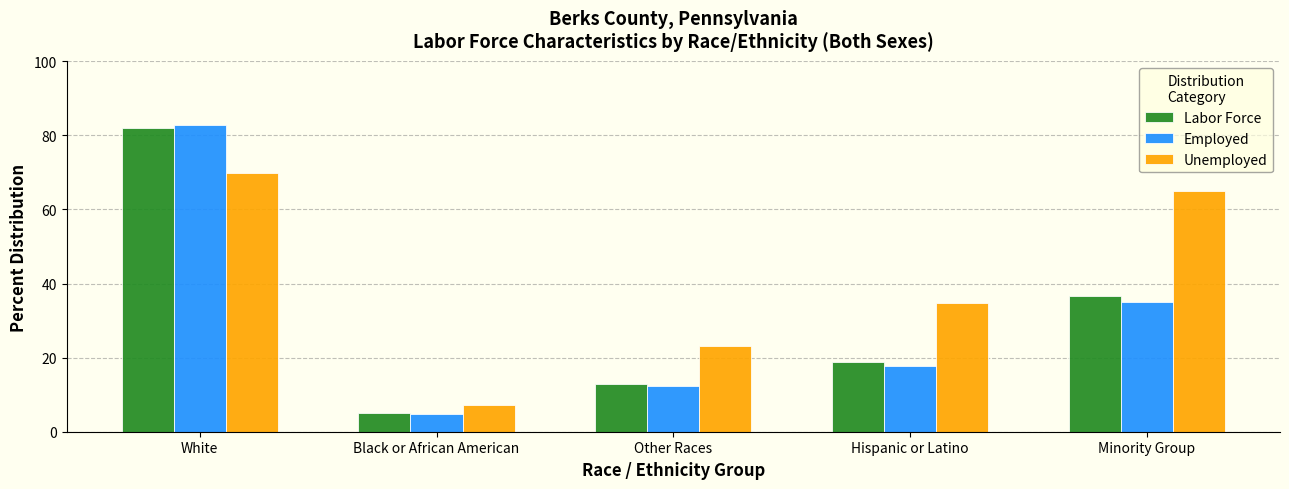

Reading right to left, what are all the values shown in this chart?

Labor Force: Minority Group=36.7	Hispanic or Latino=18.8	Other Races=13.0	Black or African American=5.0	White=82.1
Employed: Minority Group=35.1	Hispanic or Latino=17.8	Other Races=12.4	Black or African American=4.8	White=82.8
Unemployed: Minority Group=65.0	Hispanic or Latino=34.8	Other Races=23.2	Black or African American=7.1	White=69.7